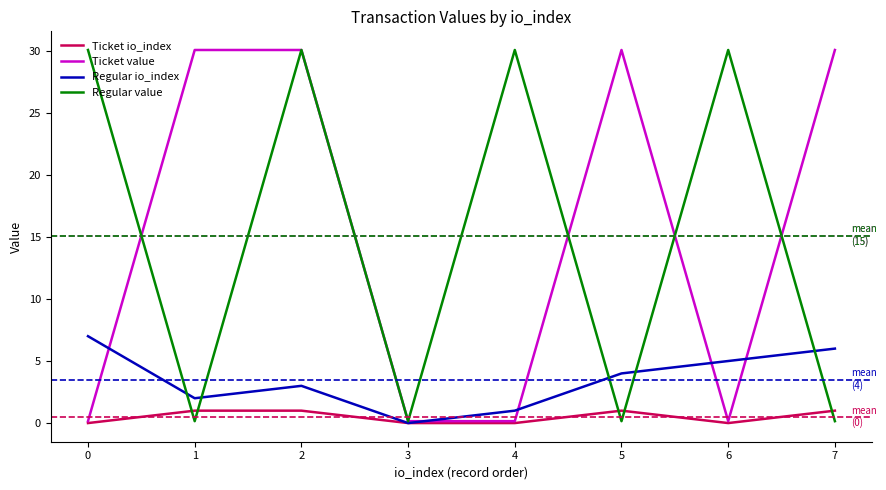

Is it true that Regular io_index equals 6.0 at 7?

True